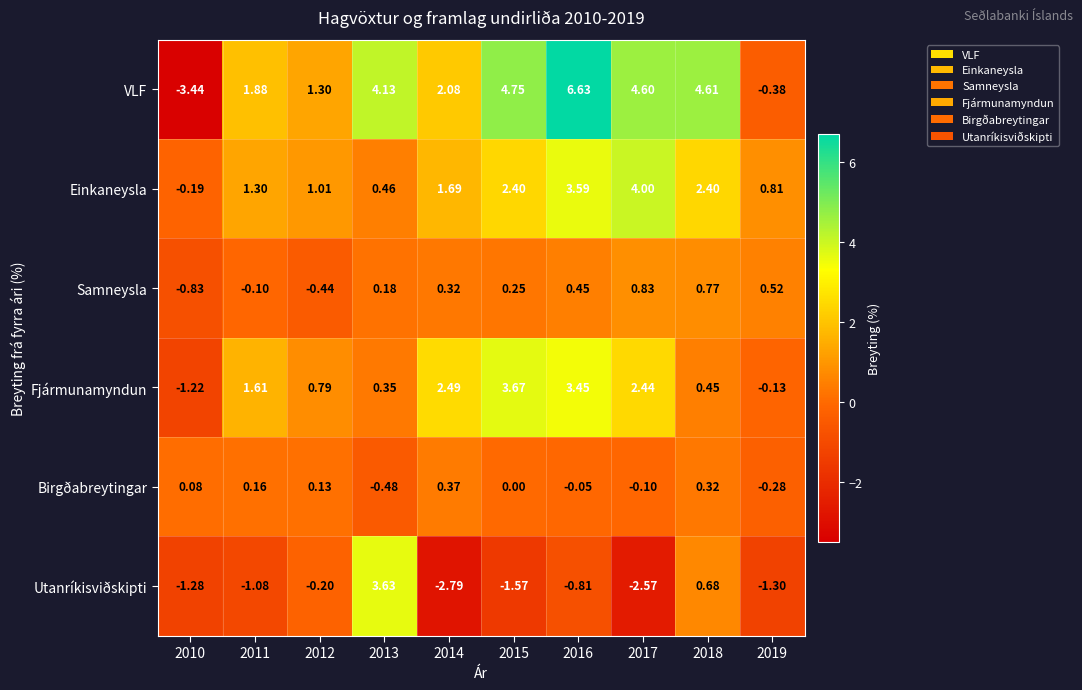

How many data points in Samneysla are less than 0?

3